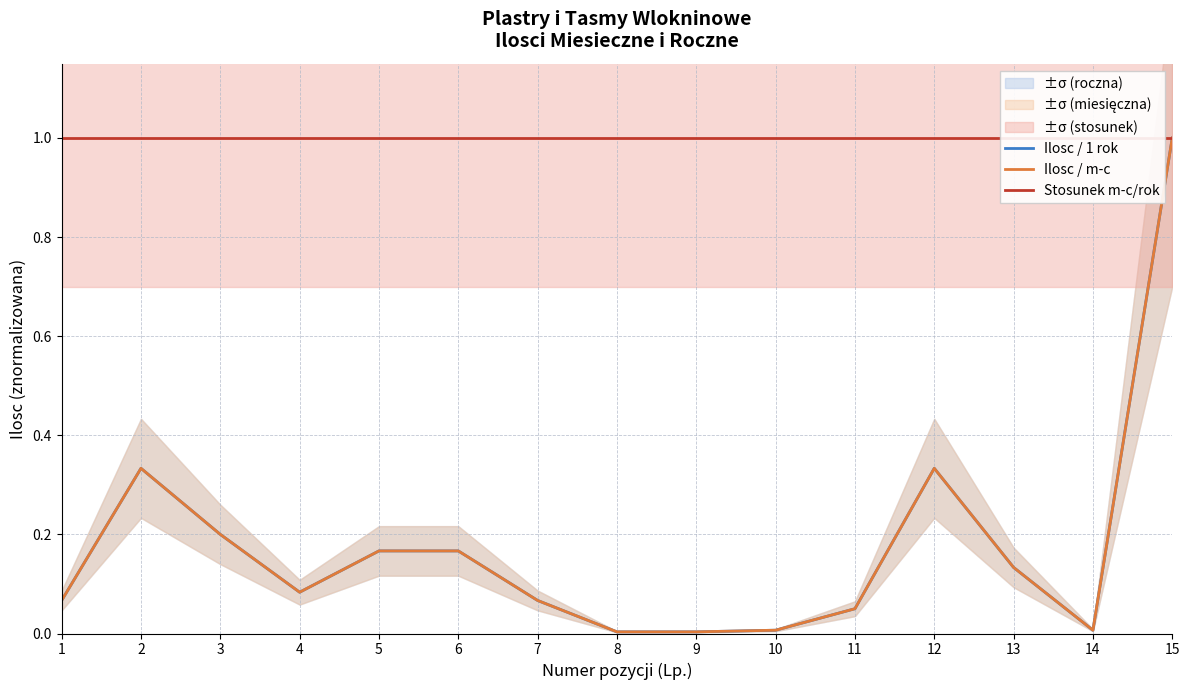

What is the difference between the maximum and second lowest values in the Ilosc / 1 rok series?

1.0